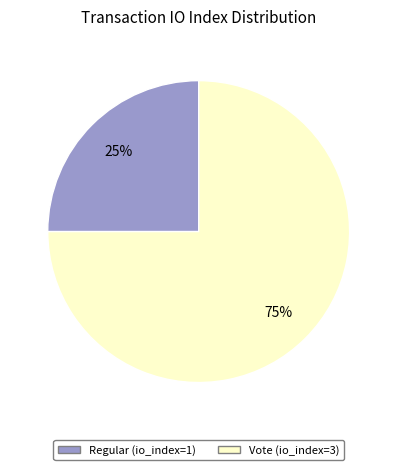

To the nearest percent, what is the average slice percentage?

50%